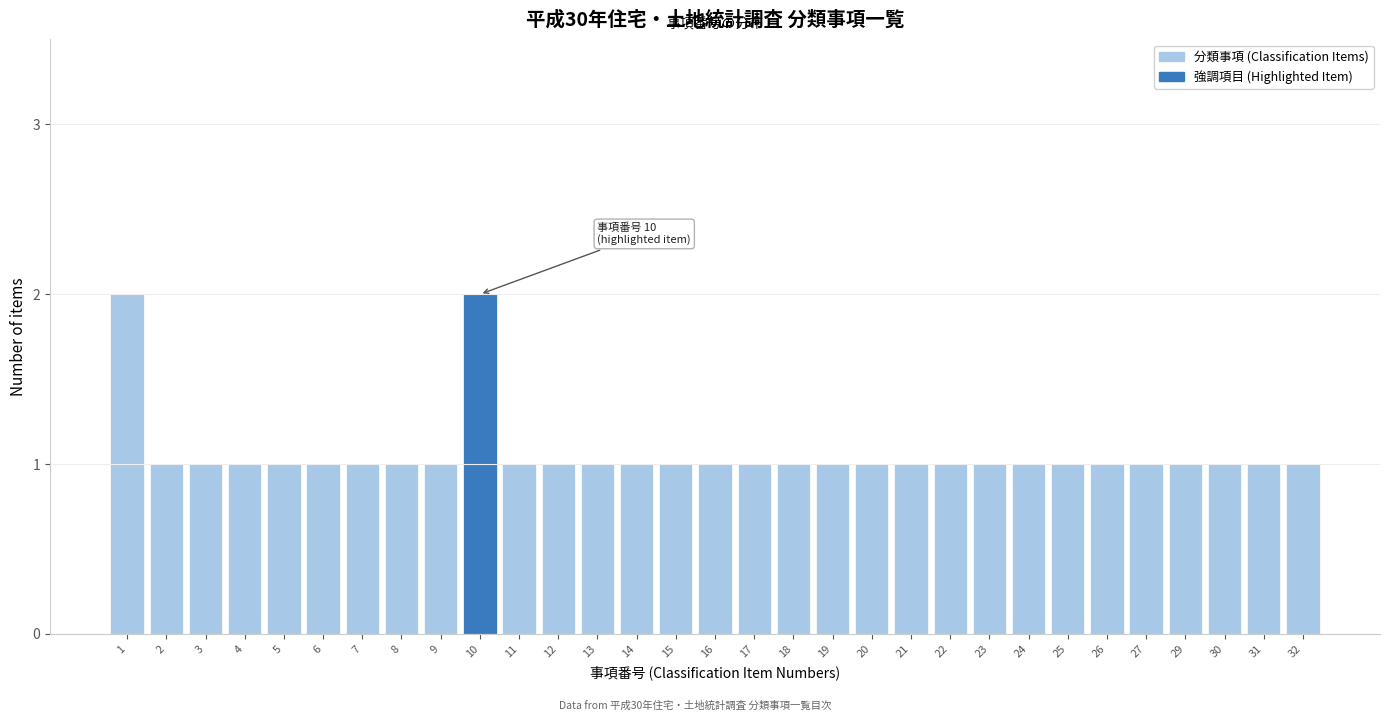

What is the sum of all values?

33